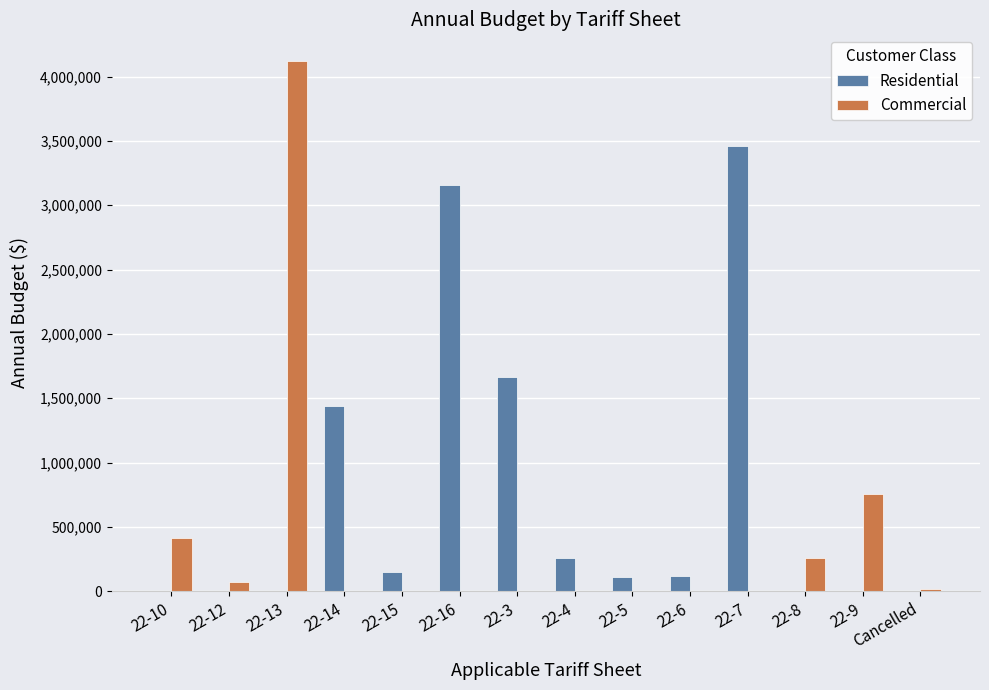

Which category has the highest value across all series?

22-13